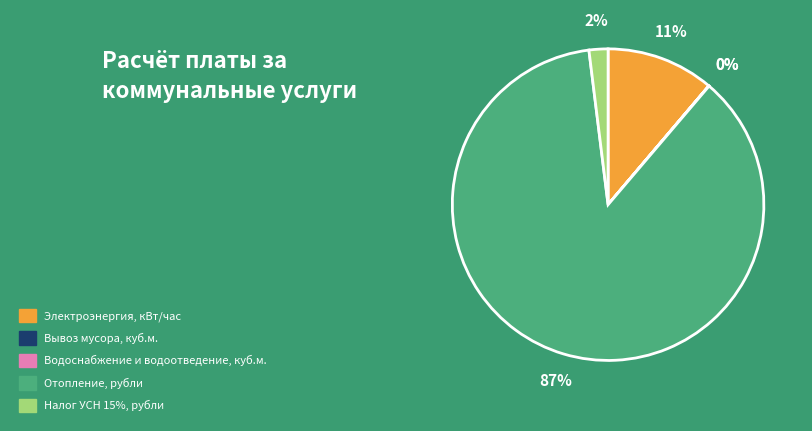

To the nearest percent, what is the average slice percentage?

20%